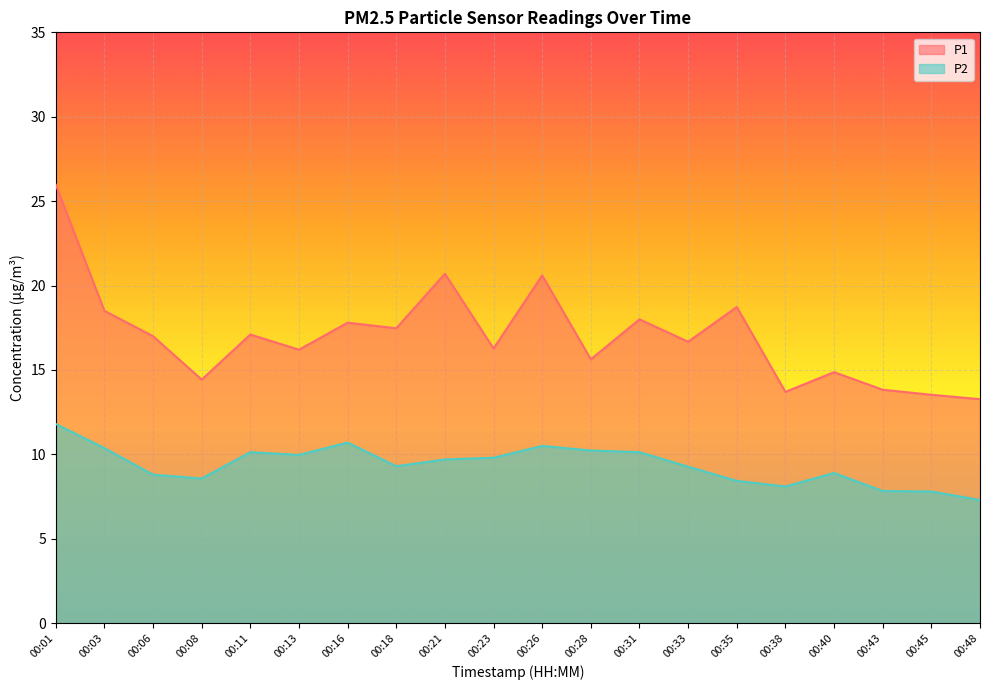

How many lines are shown in the chart?

2